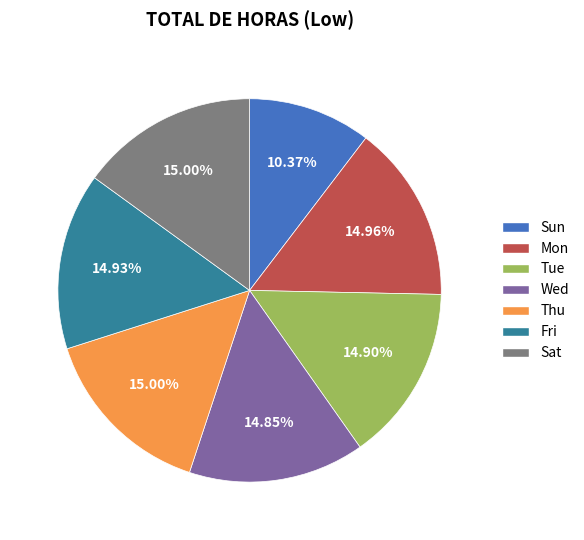

Is the sum of Thu and Wed greater than half?

No